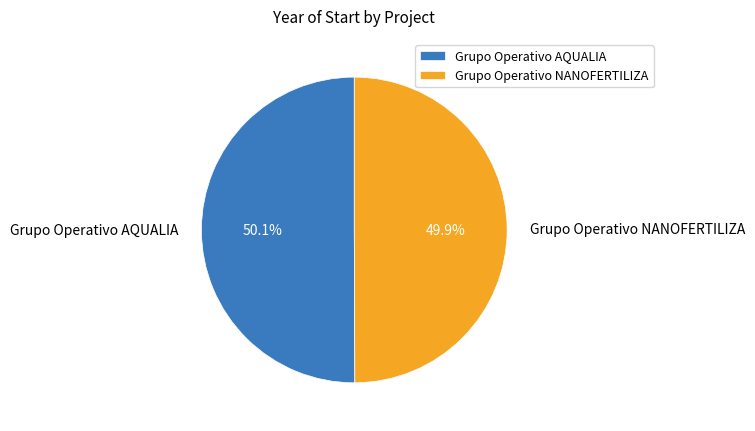

What percentage is the Grupo Operativo NANOFERTILIZA slice, to the nearest percent?

50%